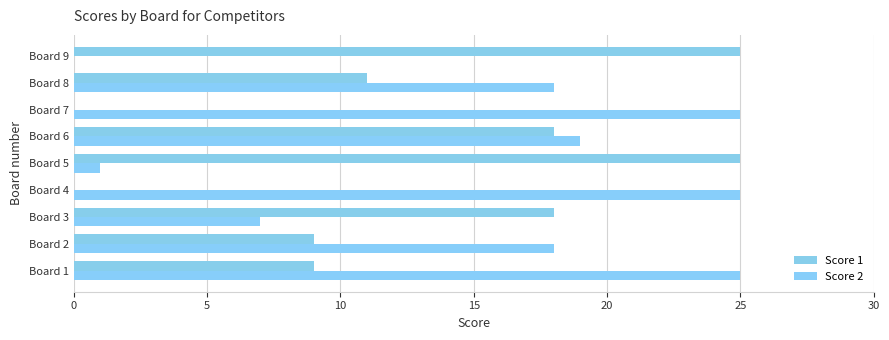

Which series has the widest spread of values?

Score 1